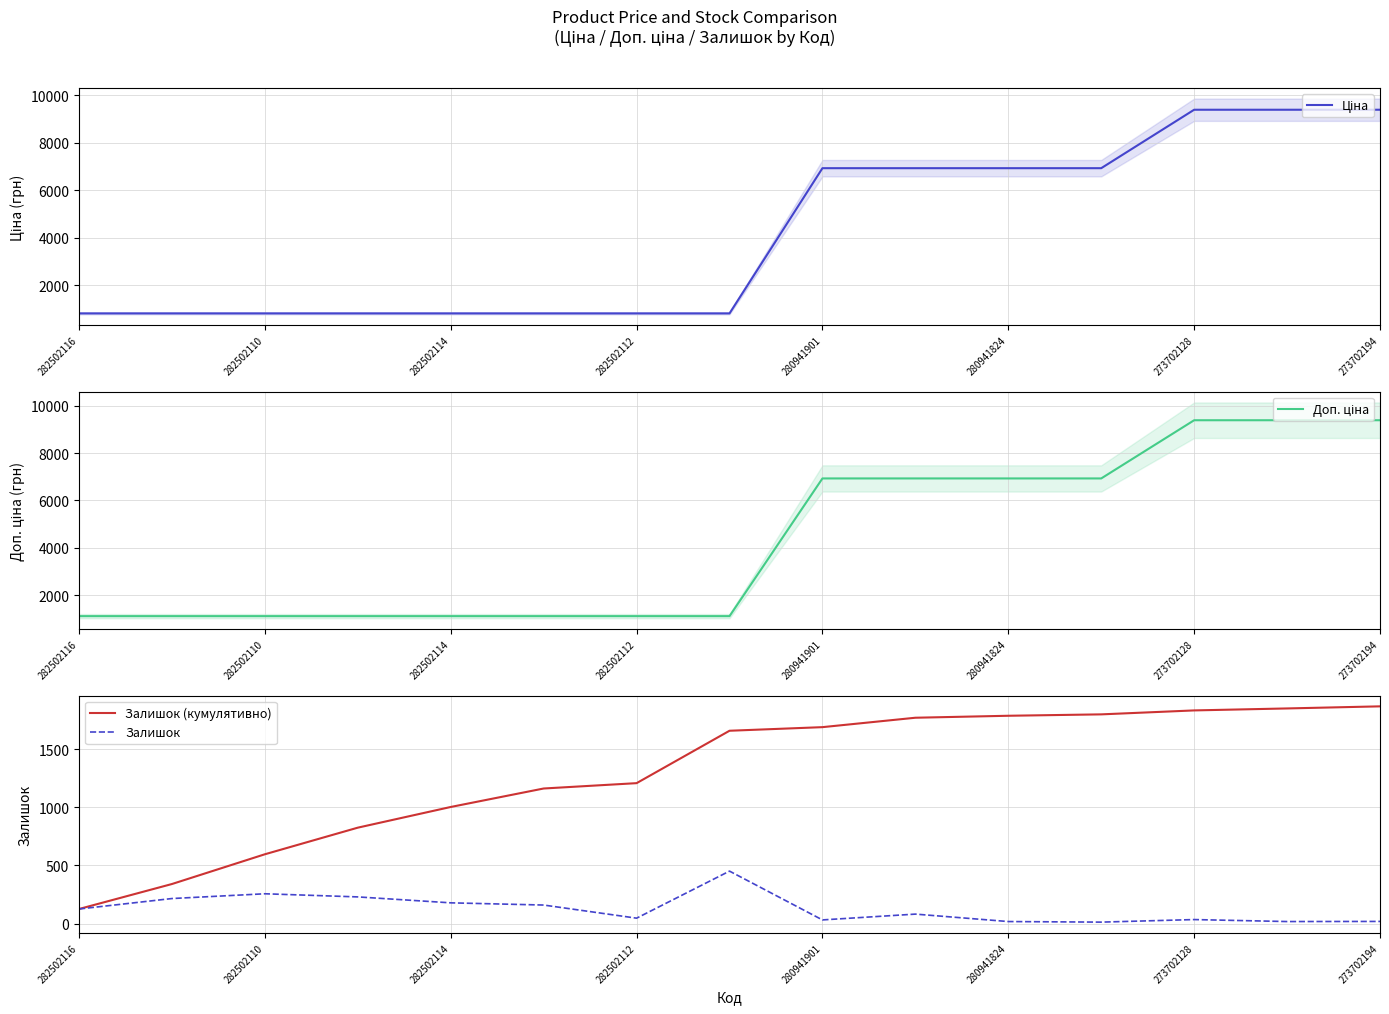

True or false: Доп. ціна and Ціна intersect in this chart.

False